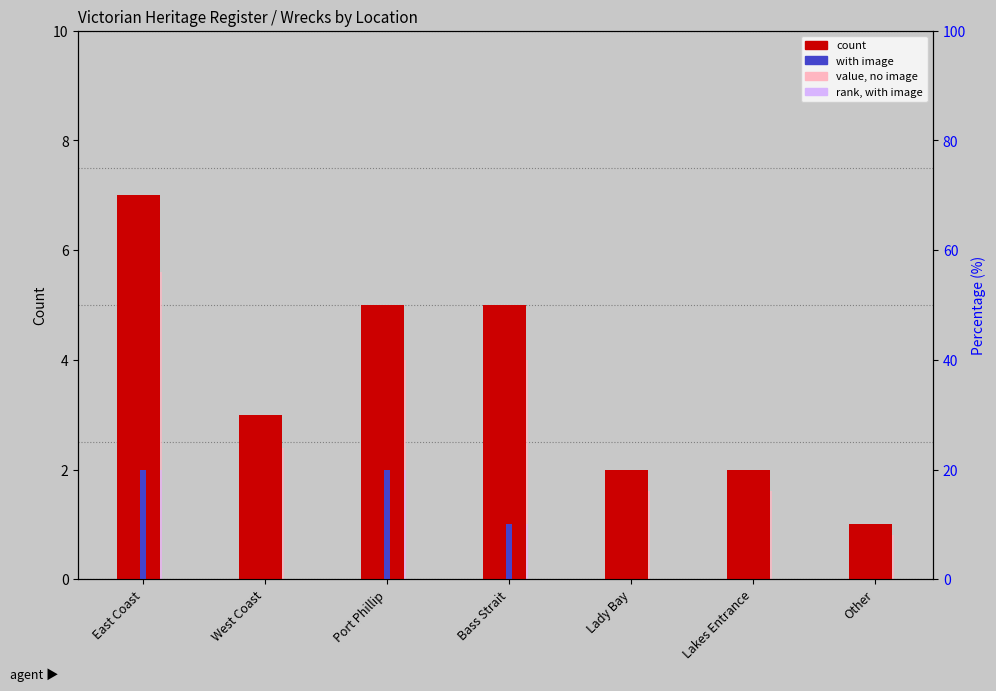

What are all the series names shown in the legend?

count, with image, value, no image, rank, with image